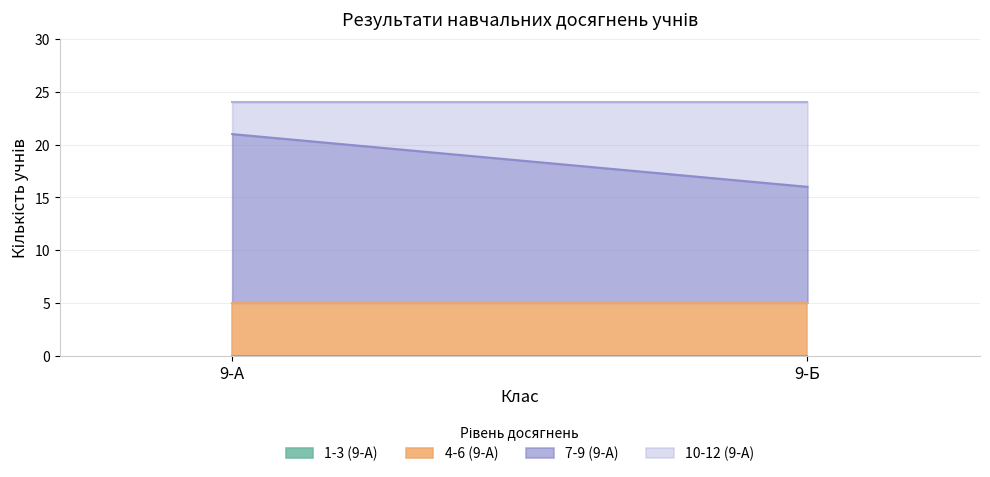

Does the chart display data point markers on the line(s)?

No